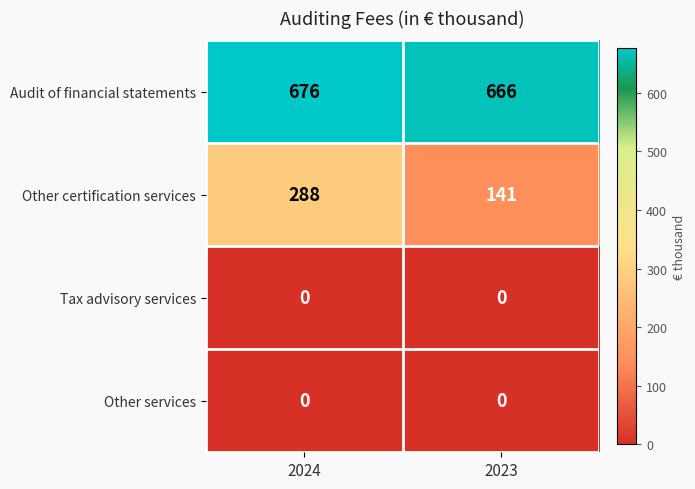

What is the difference between the maximum and minimum values in the Audit of financial statements series?

10